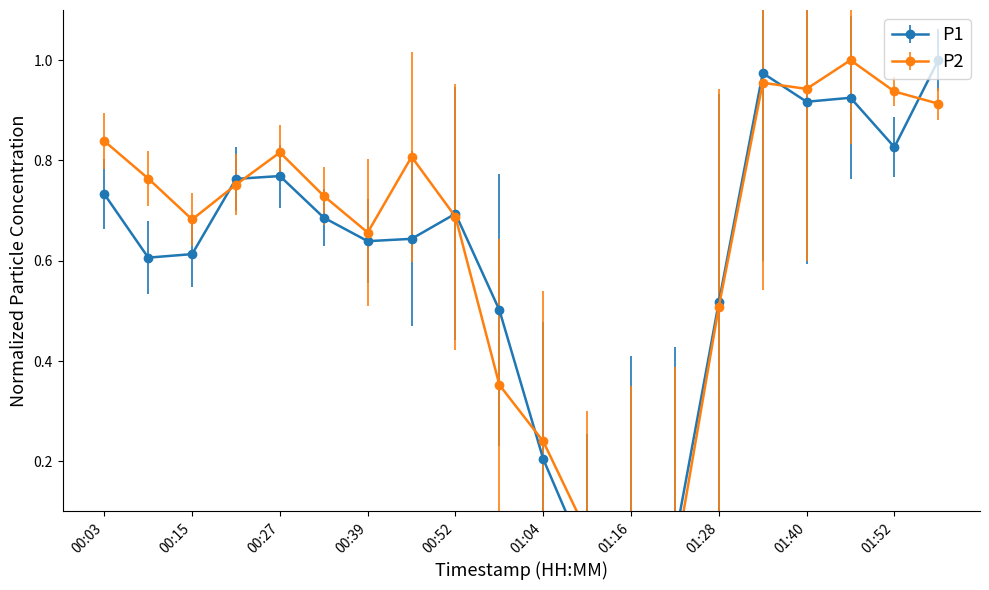

Reading left to right, list all the values displayed in this chart.

P1: 0.7	0.6	0.6	0.8	0.8	0.7	0.6	0.6	0.7	0.5	0.2	0.0	0.1	0.0	0.5	1.0	0.9	0.9	0.8	1.0
P2: 0.8	0.8	0.7	0.8	0.8	0.7	0.7	0.8	0.7	0.4	0.2	0.1	0.0	0.0	0.5	1.0	0.9	1.0	0.9	0.9